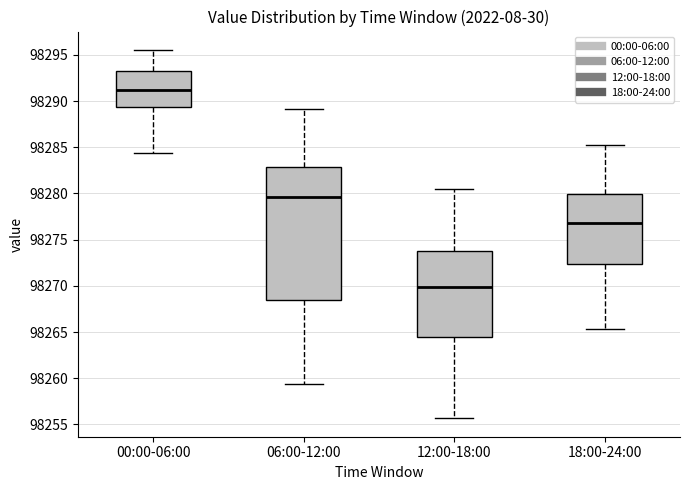

Reading left to right, transcribe this box plot: for each box, give where its median line is, the range the box spans, and where its two whiskers end, as read against the y-axis. The values are not printed on the chart, so give them approximately, as read against the axis.

00:00-06:00: median 98291.5, box 98289.5 to 98293.5, whiskers 98284.5 to 98295.5
06:00-12:00: median 98279.5, box 98268.5 to 98283.0, whiskers 98259.5 to 98289.0
12:00-18:00: median 98270.0, box 98264.5 to 98274.0, whiskers 98255.5 to 98280.5
18:00-24:00: median 98277.0, box 98272.5 to 98280.0, whiskers 98265.5 to 98285.0